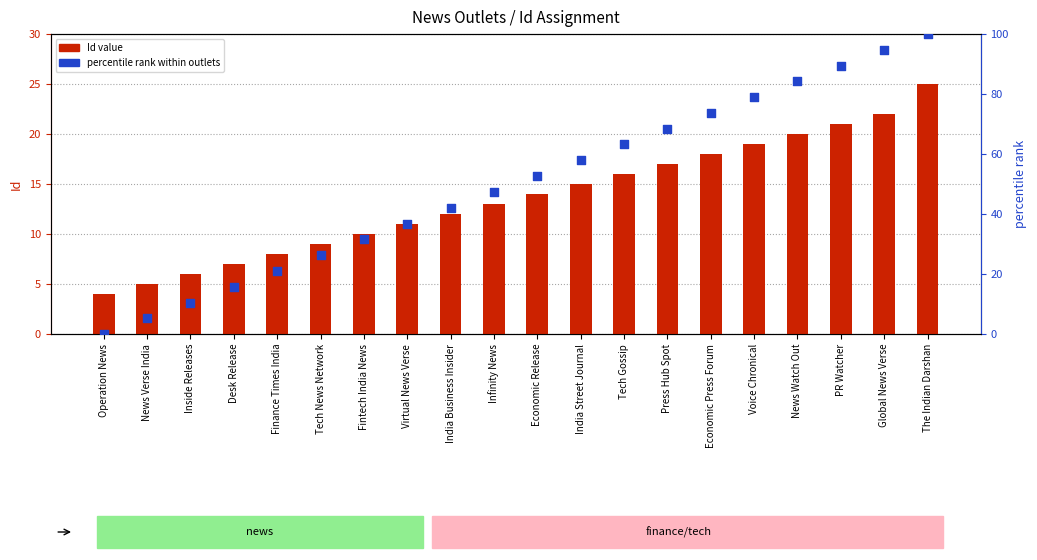

Which series reaches the minimum Y coordinate?

percentile rank within outlets